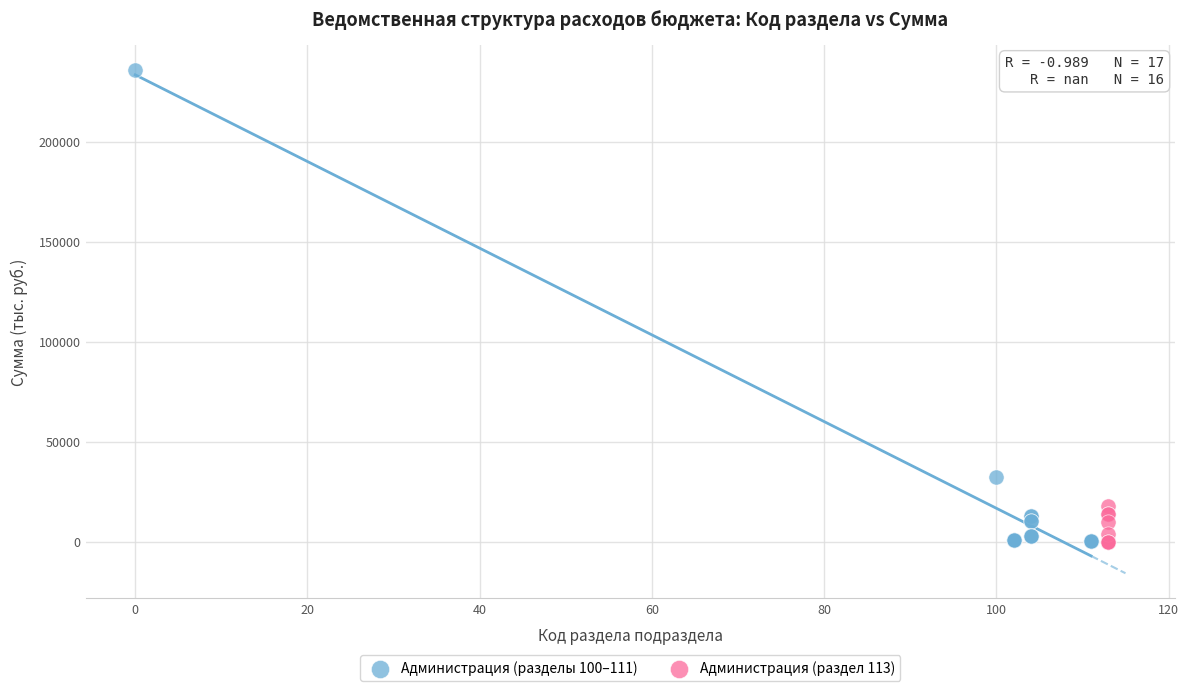

What are all the series names shown in the legend?

Администрация (разделы 100–111), Администрация (раздел 113)